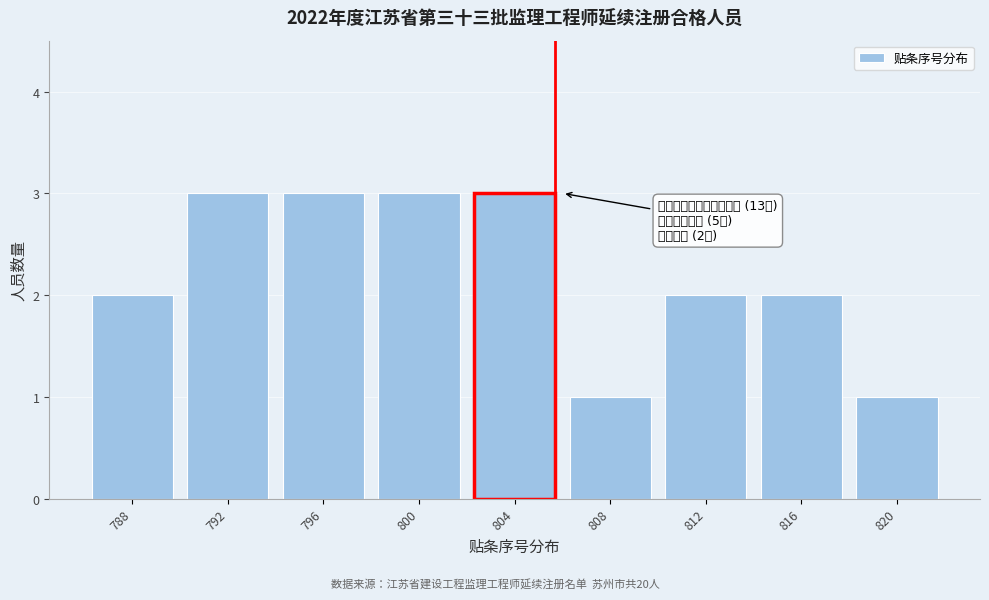

Reading right to left, what are all the values shown in this chart?

1	2	2	1	3	3	3	3	2